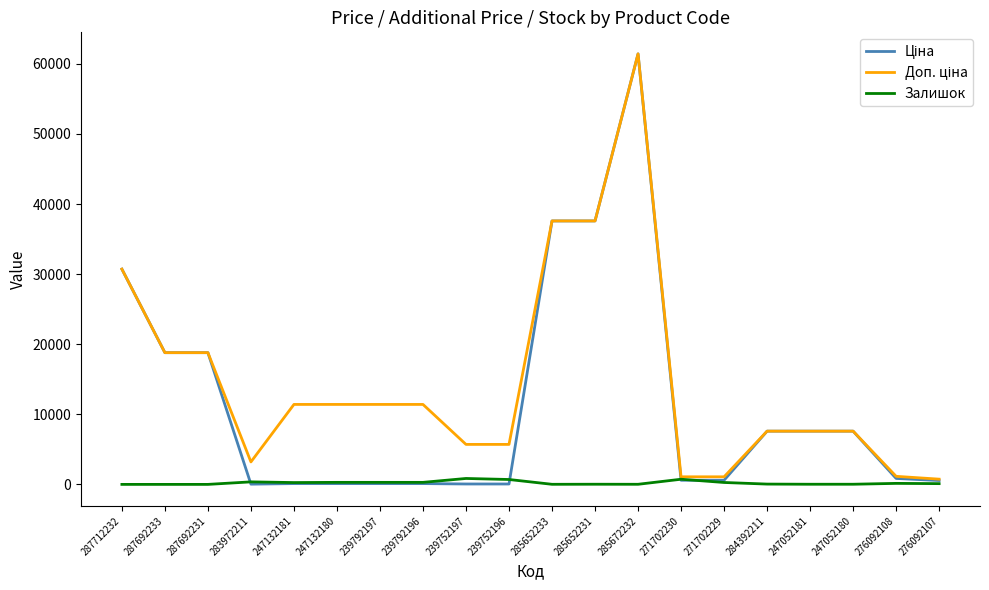

At which category is the sum across all series the highest?

285672232